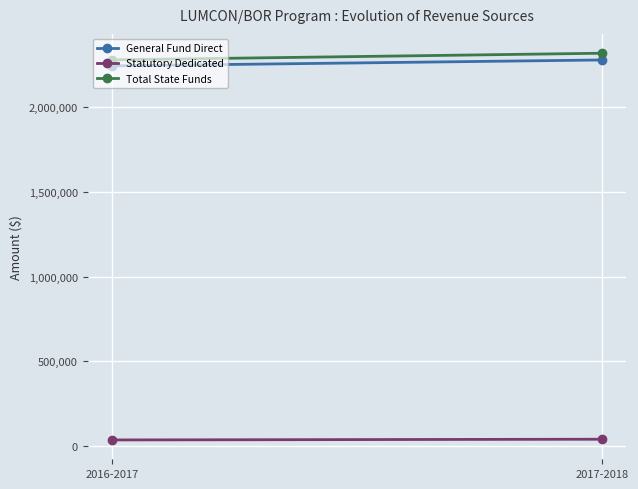

At which category does the chart reach its minimum across all series?

2016-2017